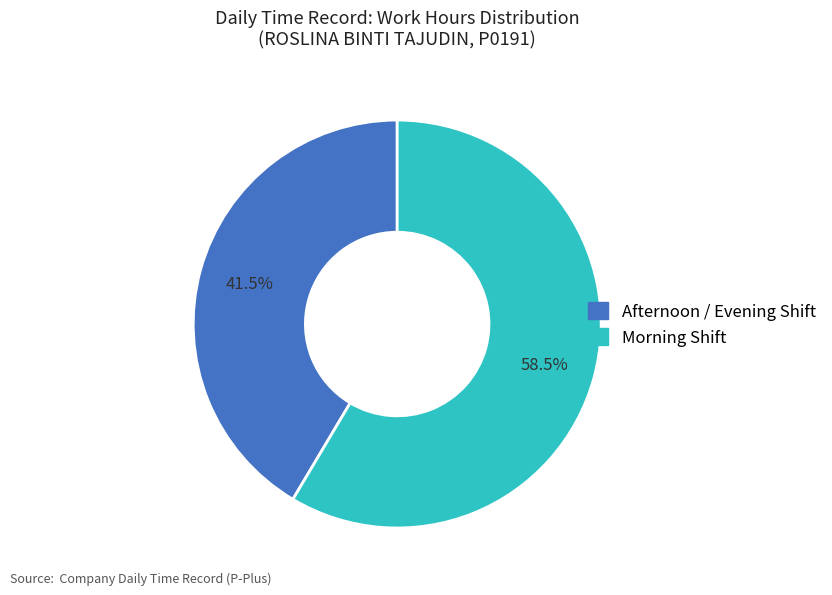

Is there a majority slice in this chart?

Yes